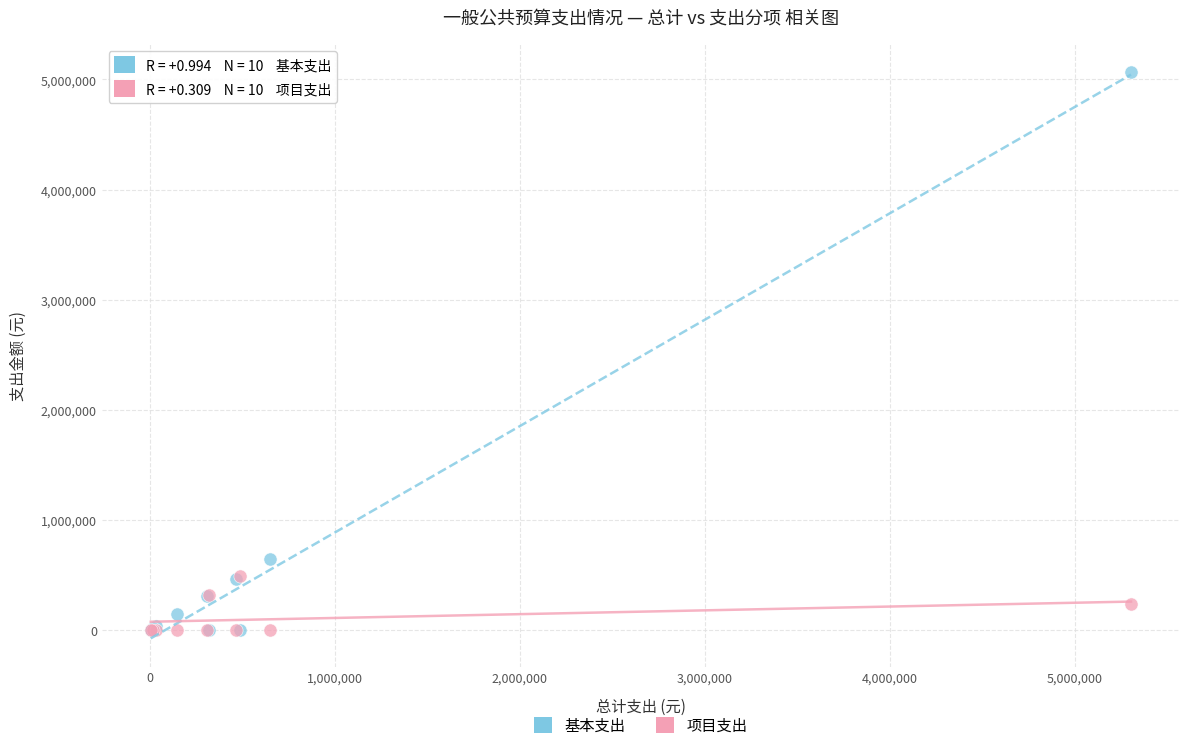

In the 基本支出 series, what Y value is closest to 2532490?

651313